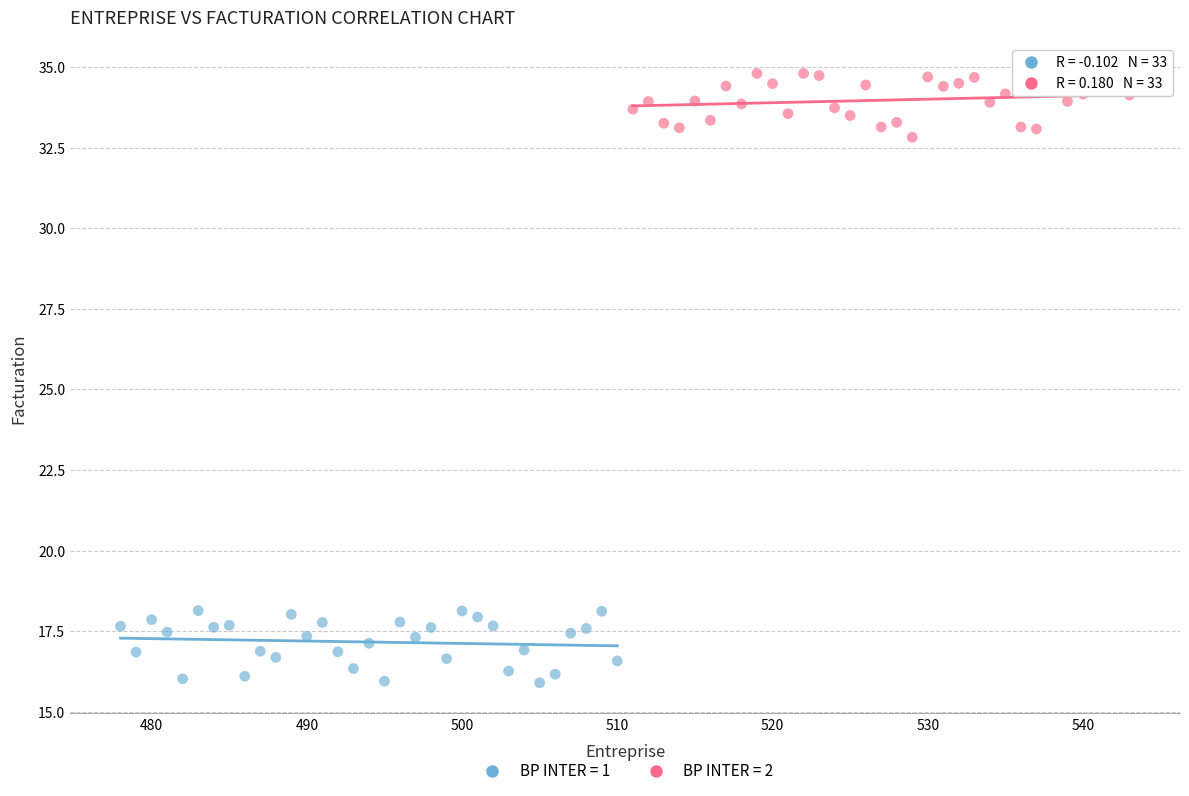

Which series reaches the maximum Y coordinate?

BP INTER = 2